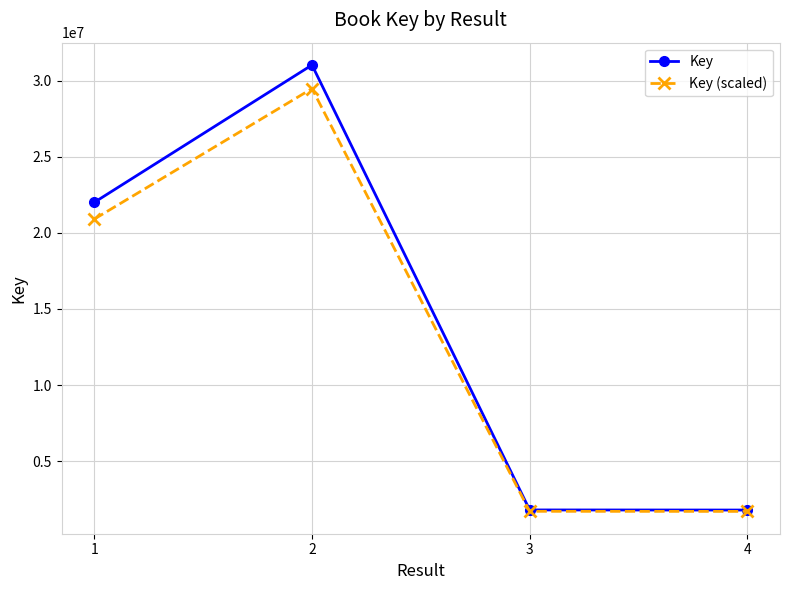

True or false: Key (scaled) has more than 0 points higher than both neighbors.

True